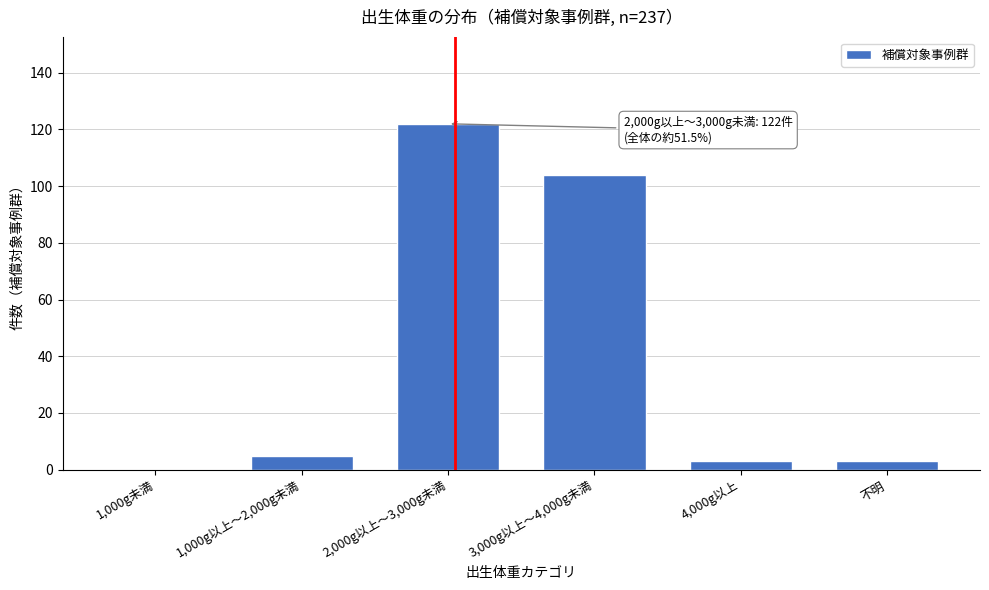

Reading left to right, what are all the values shown in this chart?

1,000g未満=0	1,000g以上～2,000g未満=5	2,000g以上～3,000g未満=122	3,000g以上～4,000g未満=104	4,000g以上=3	不明=3